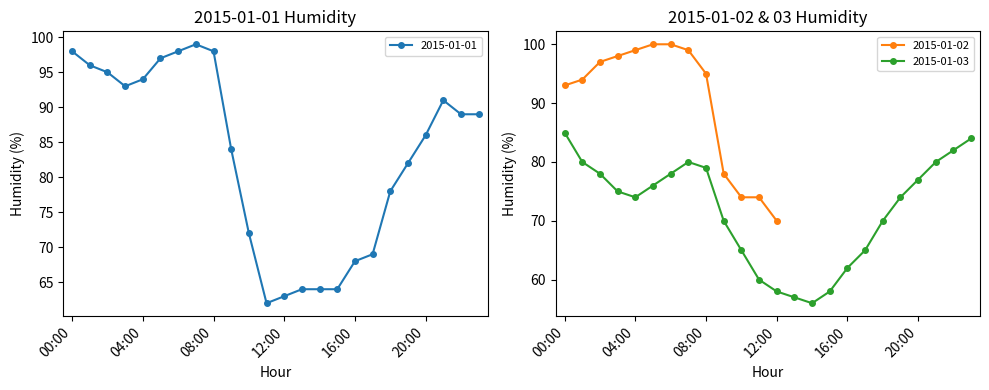

At how many categories does at least one series exceed 61?

24